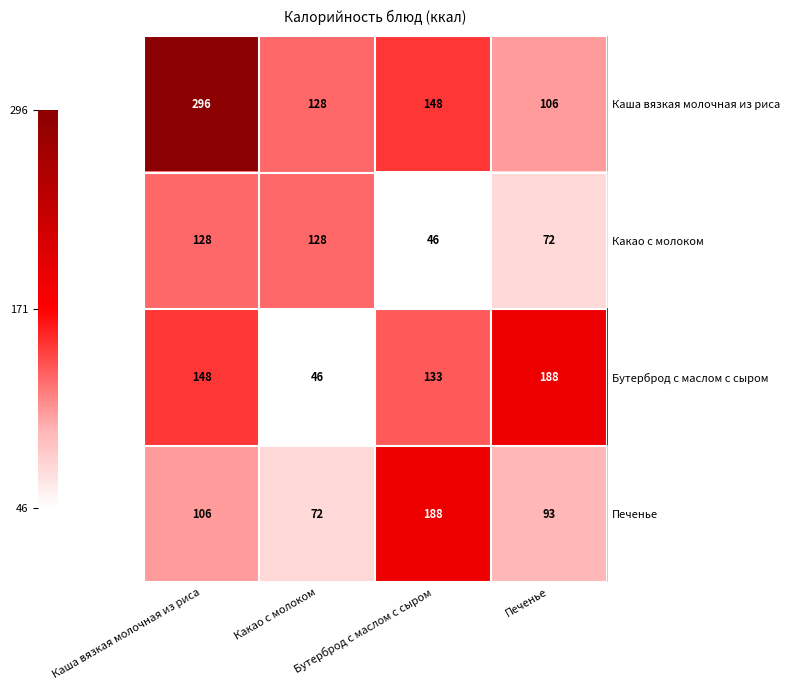

What is the total value across all series at Печенье?

459